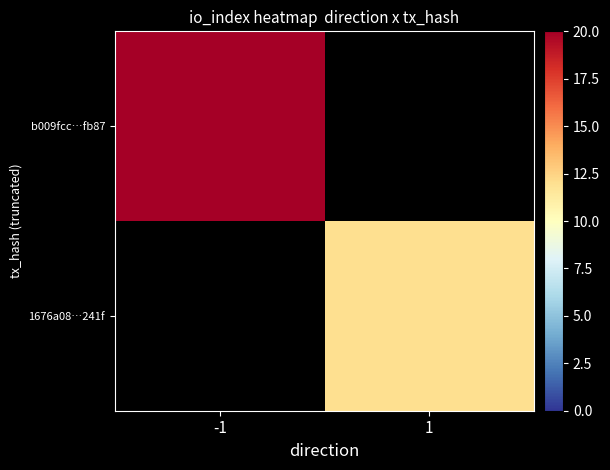

List the labels in order of b009fcc…fb87 value, largest first.

-1, 1